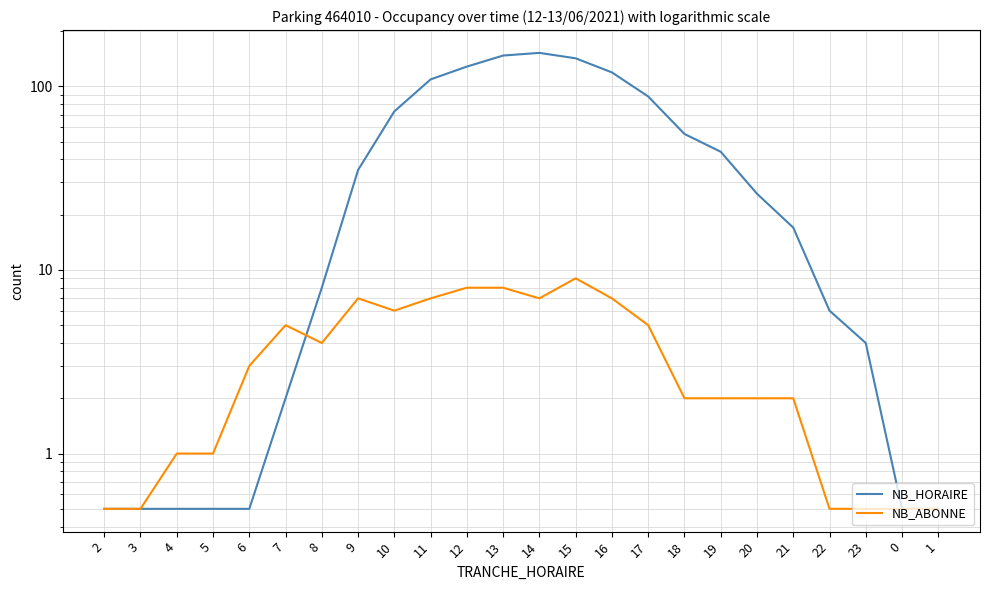

What position from the left is 6?

5